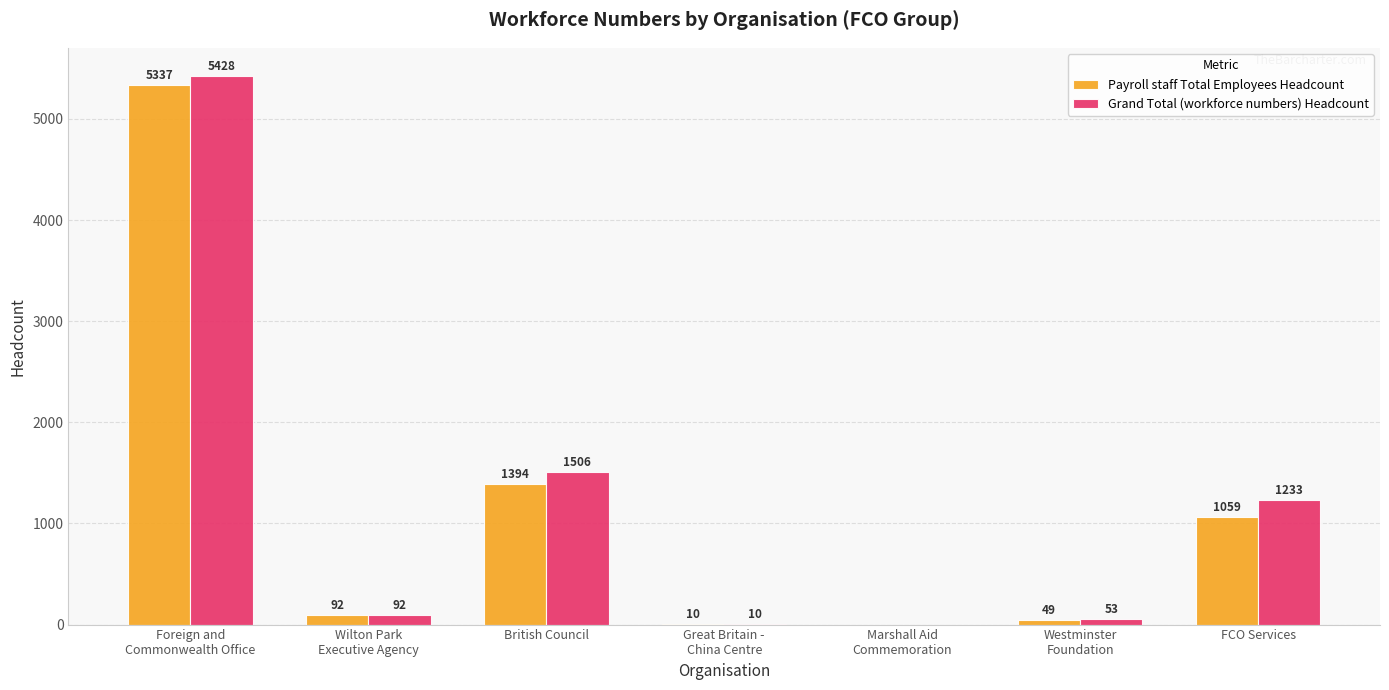

What is the sum of all Payroll staff Total Employees Headcount values?

7941